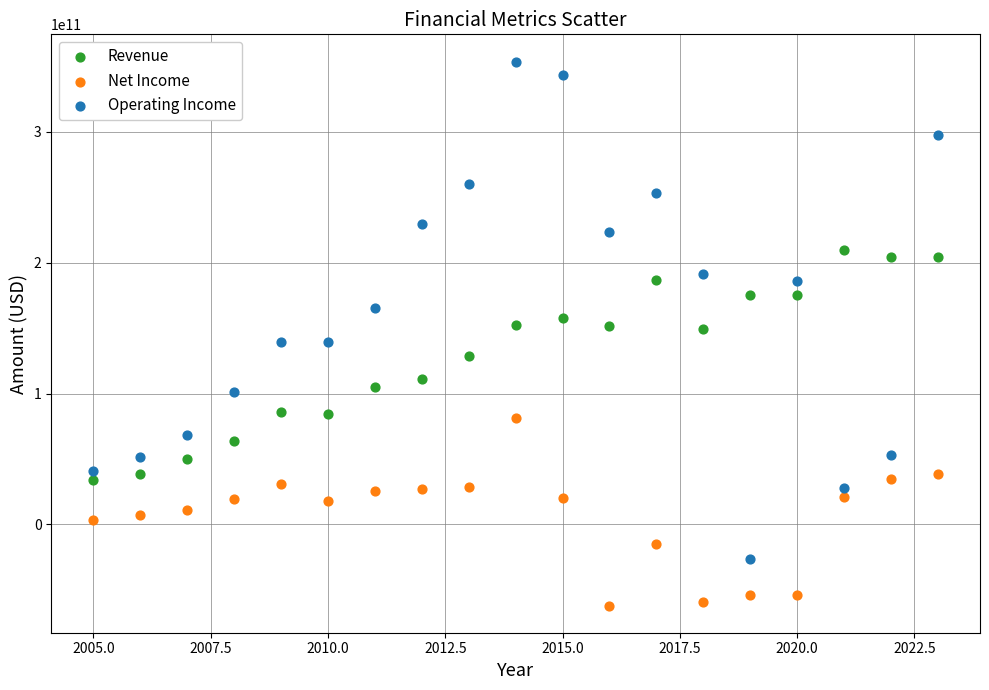

What are all the series names shown in the legend?

Revenue, Net Income, Operating Income